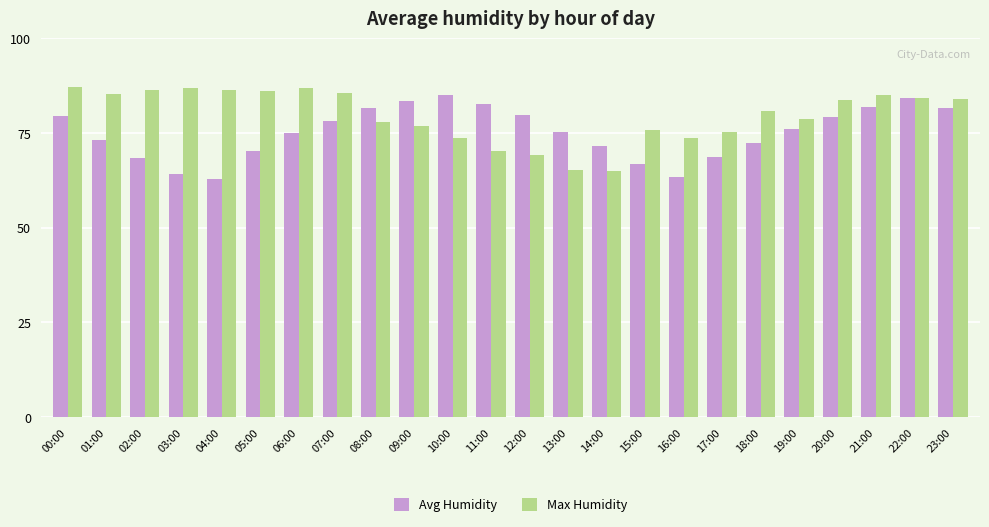

What is the difference between the highest and lowest values at 23:00?

2.4